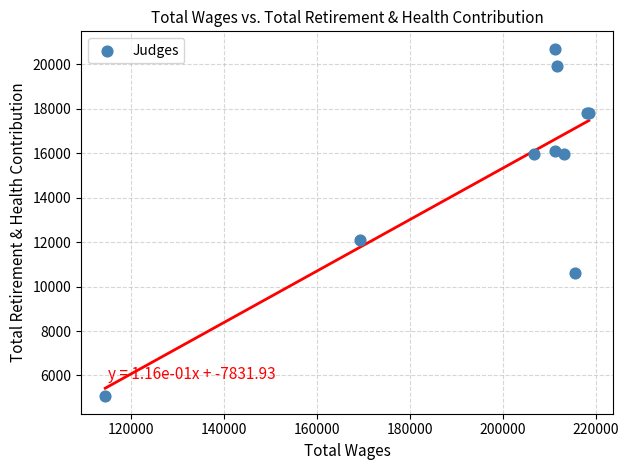

What Y value in the scatter plot is closest to 12882?

12094